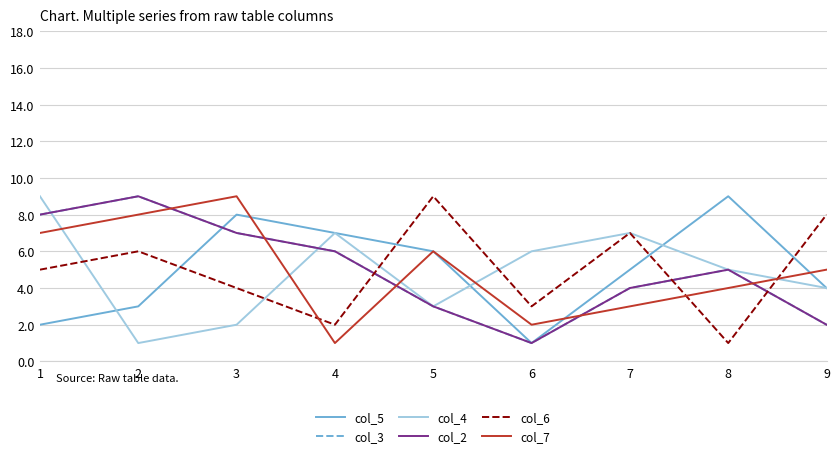

At how many categories does at least one series exceed 5?

9